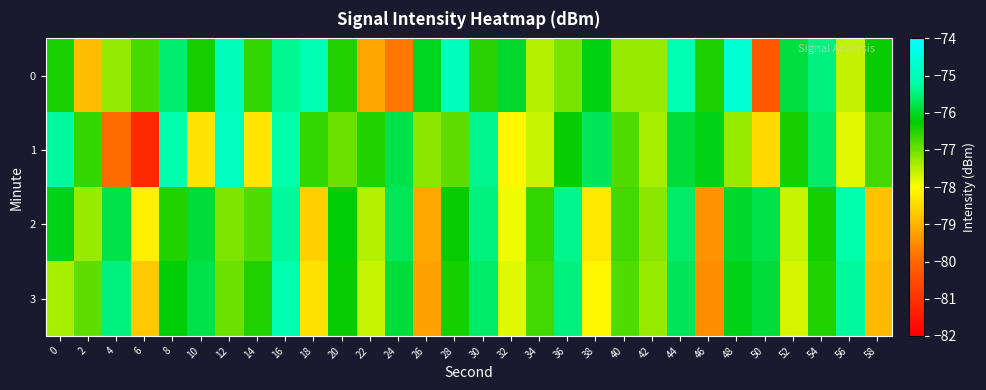

At which category is the sum across all series the highest?

16